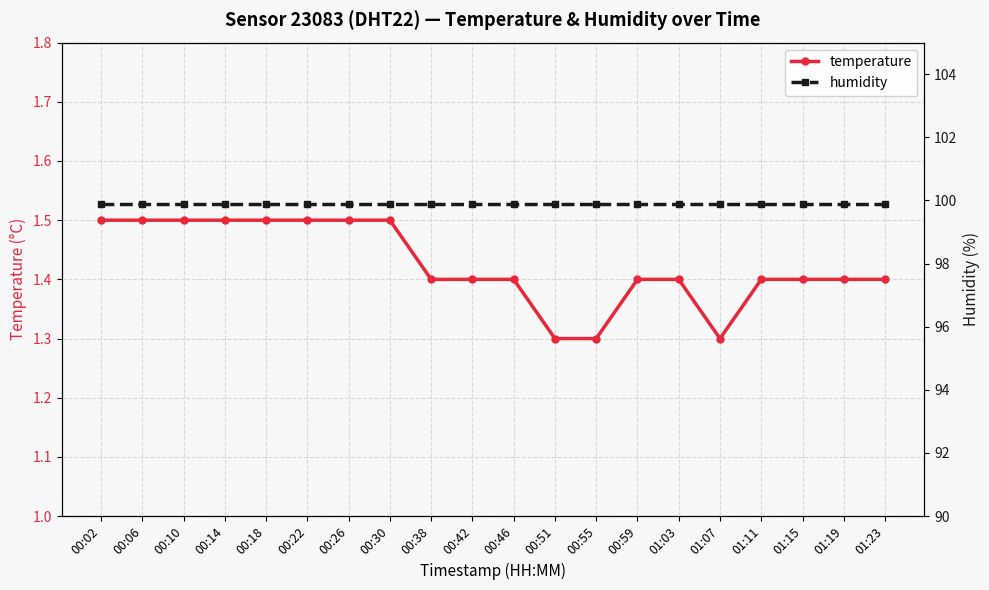

Between 00:46 and 01:11, which series saw the biggest shift?

temperature